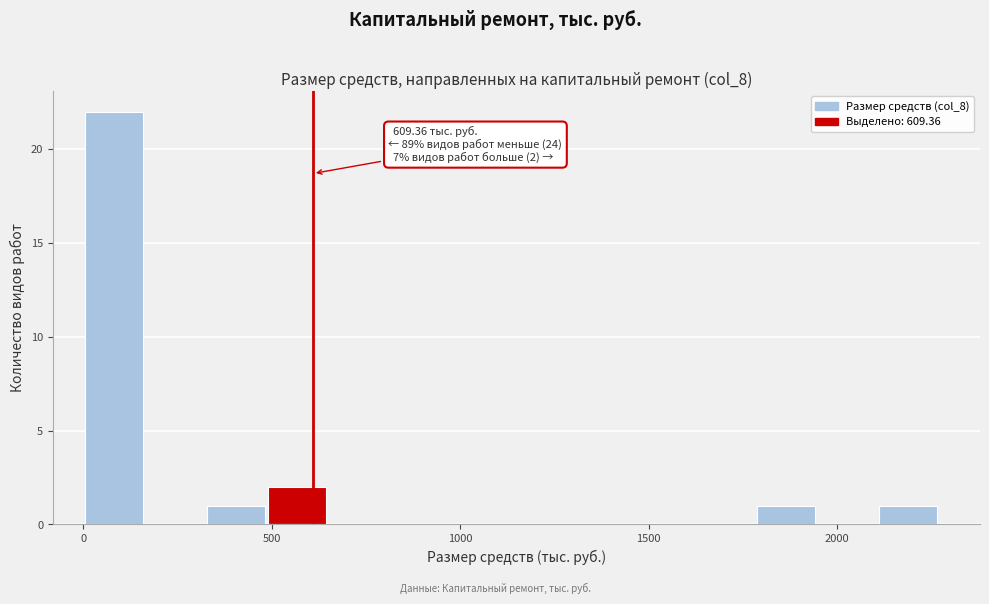

Around what value on the x-axis is the tallest bar? Give the approximate position of its centre, as read against the axis.

100